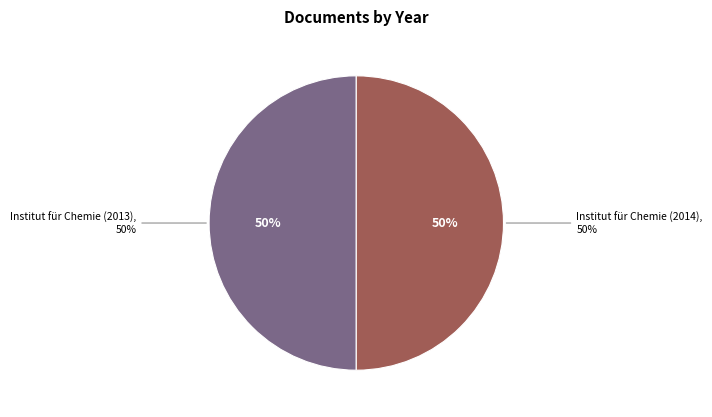

What portion of the pie excludes Institut für Chemie (2013)?

50.0%